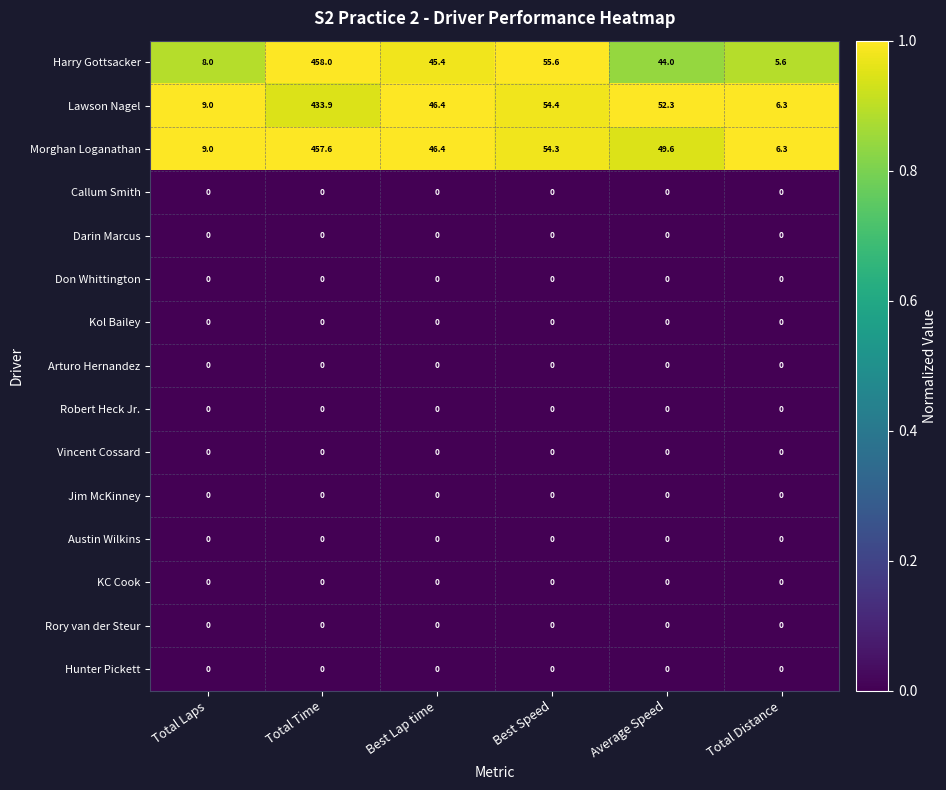

What is the spread (max minus min) of values at Best Lap time?

46.4